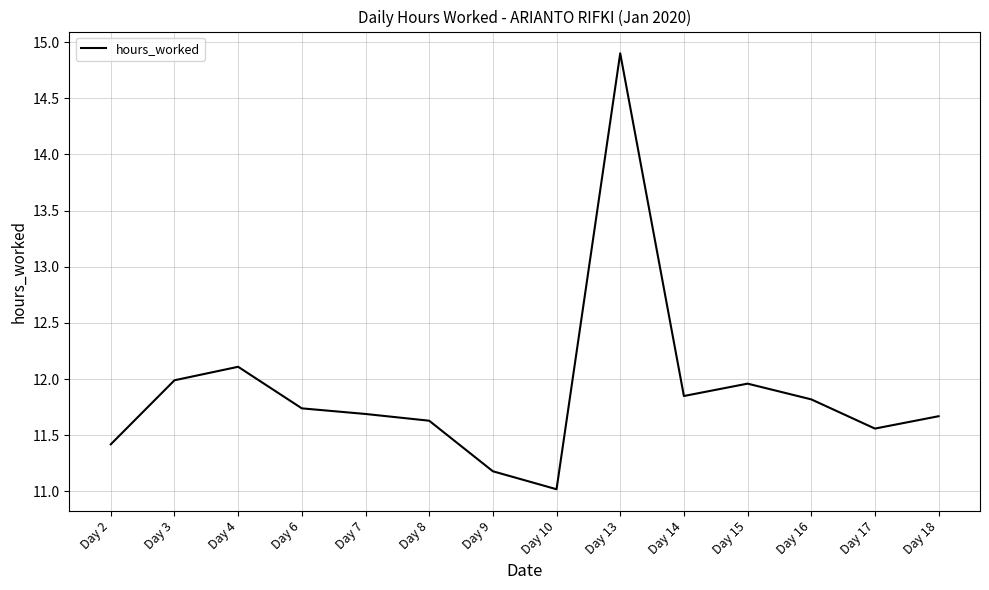

Which label corresponds to the smallest value in the chart?

Day 10